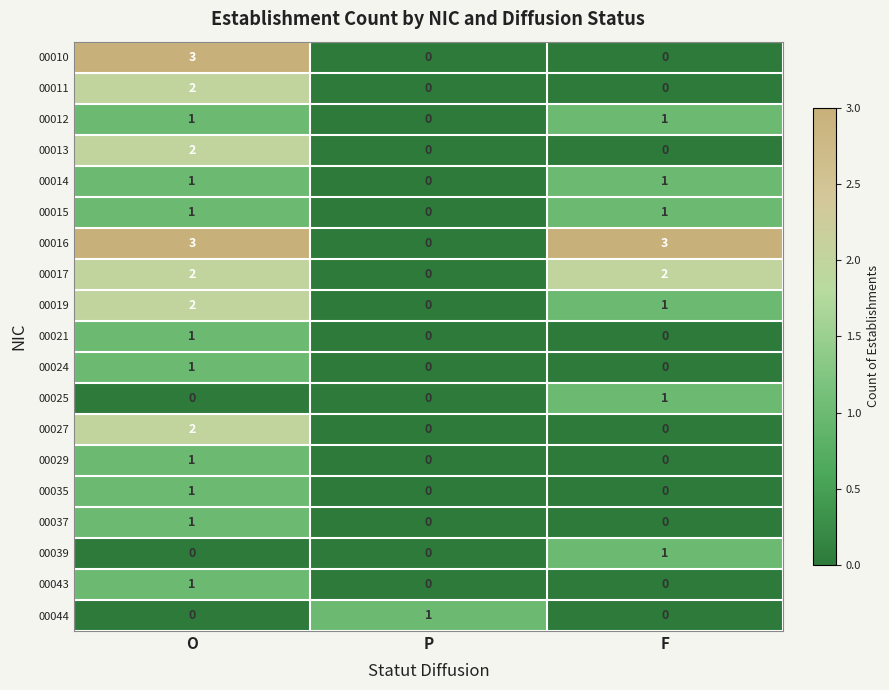

How many positive values does the 00025 series have?

1